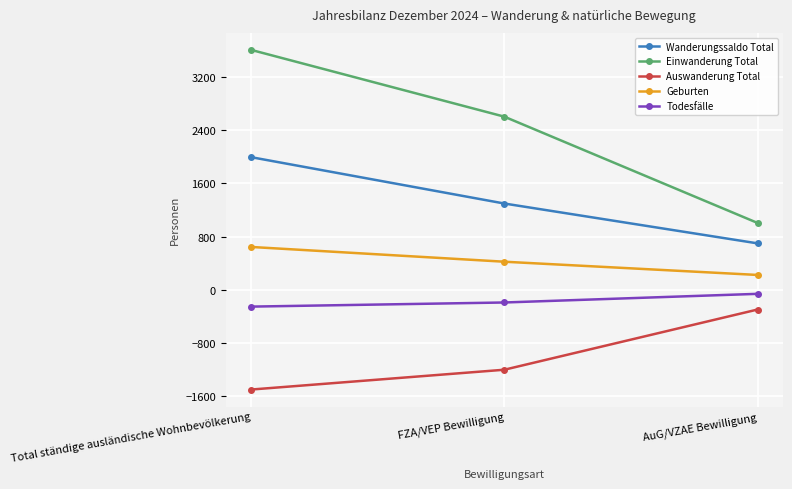

Which series has the largest total across all categories?

Einwanderung Total